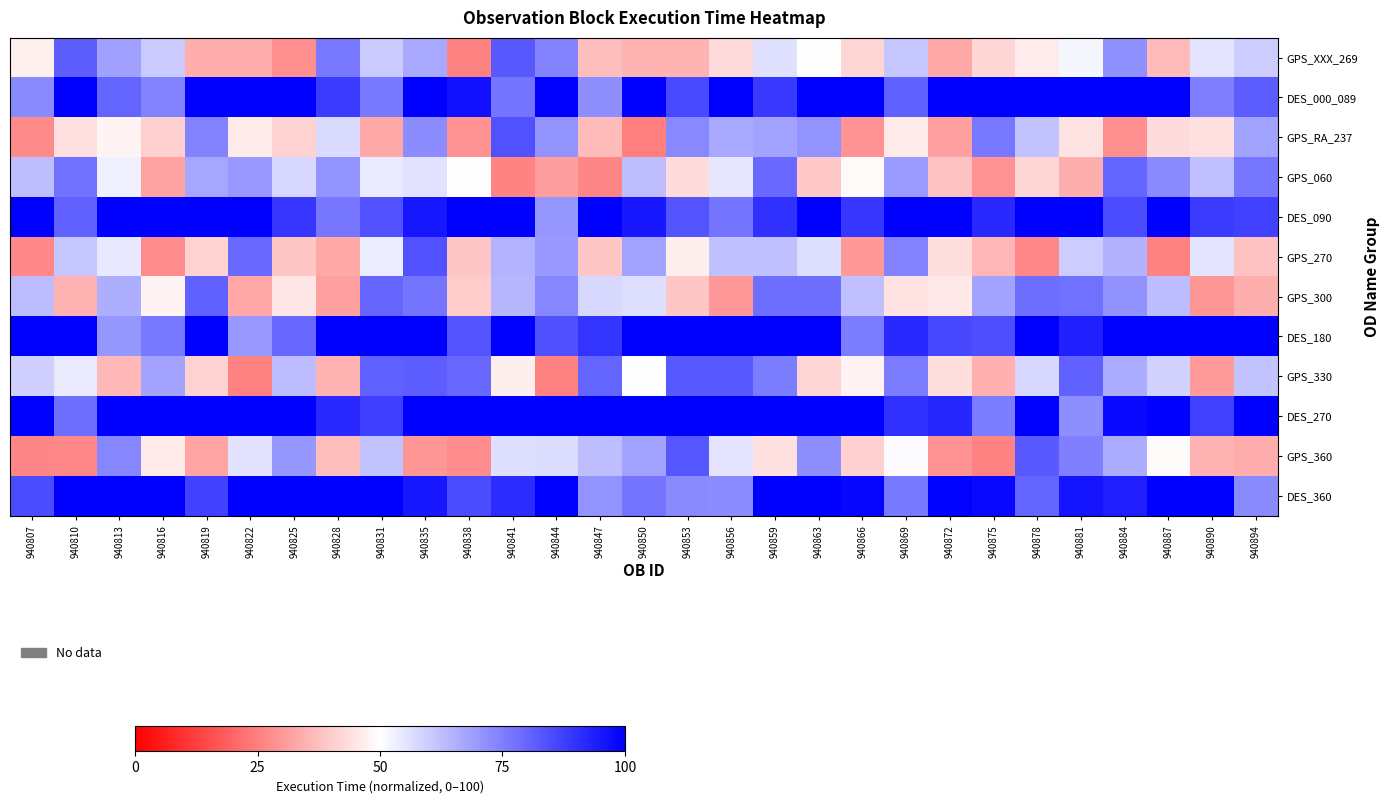

Which category has the lowest value across all series?

940850